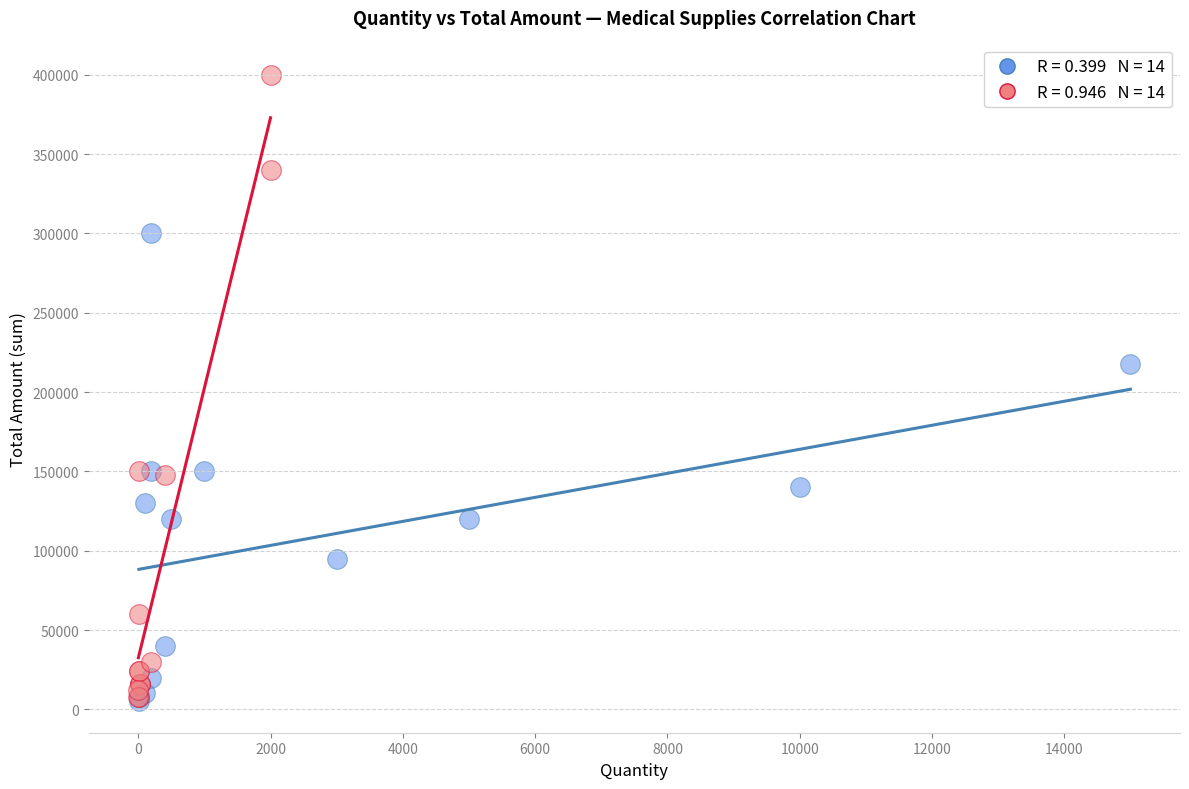

Which series contains the highest Y value?

Quantity (lots 15–28)